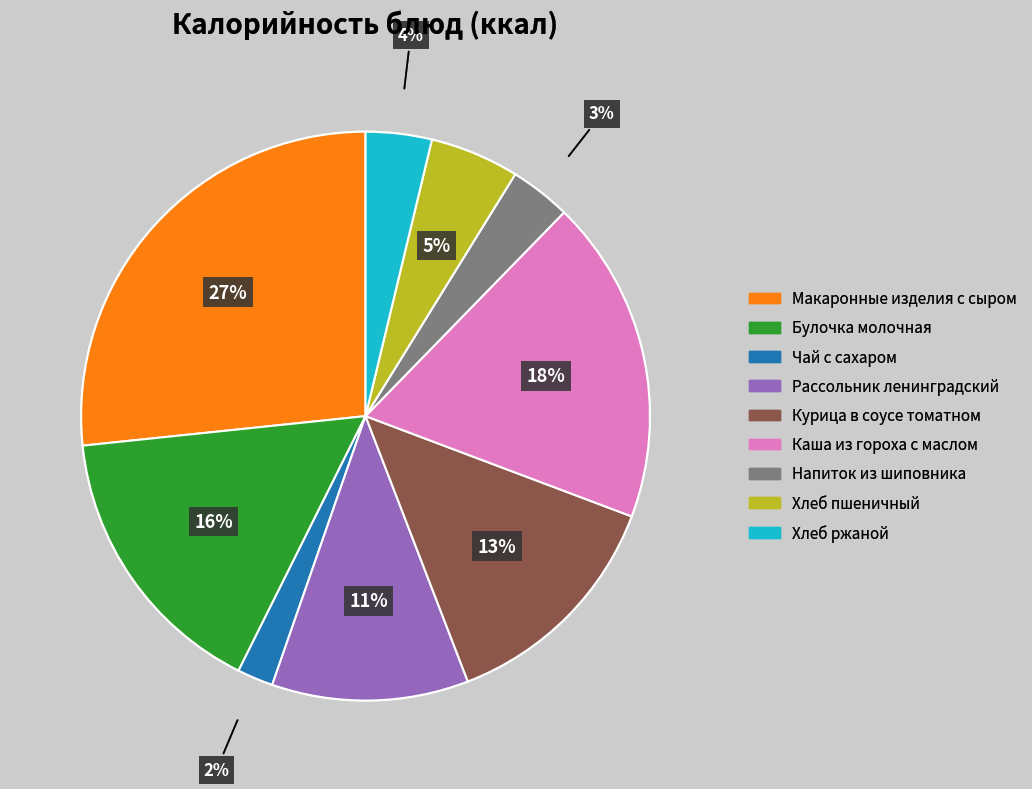

Is there a majority slice in this chart?

No